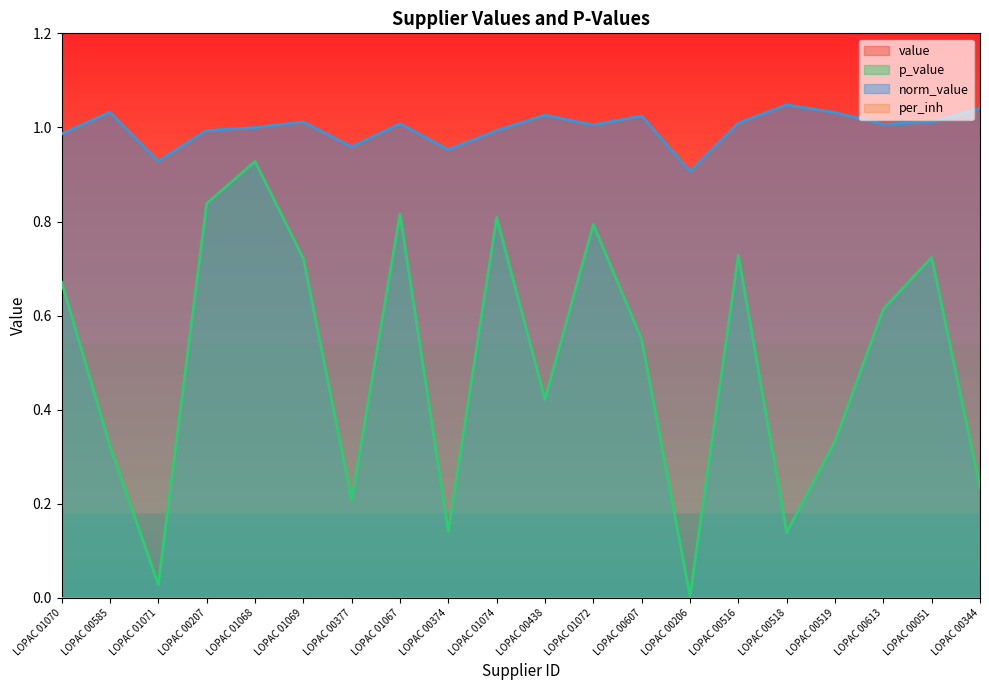

Count the number of categories in the chart.

20